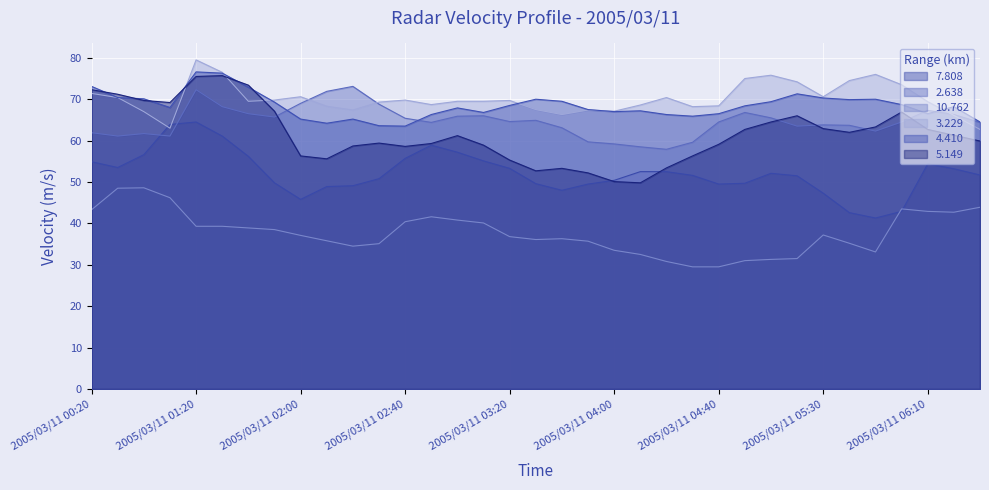

What is the average value of the 4.410 series?

68.4